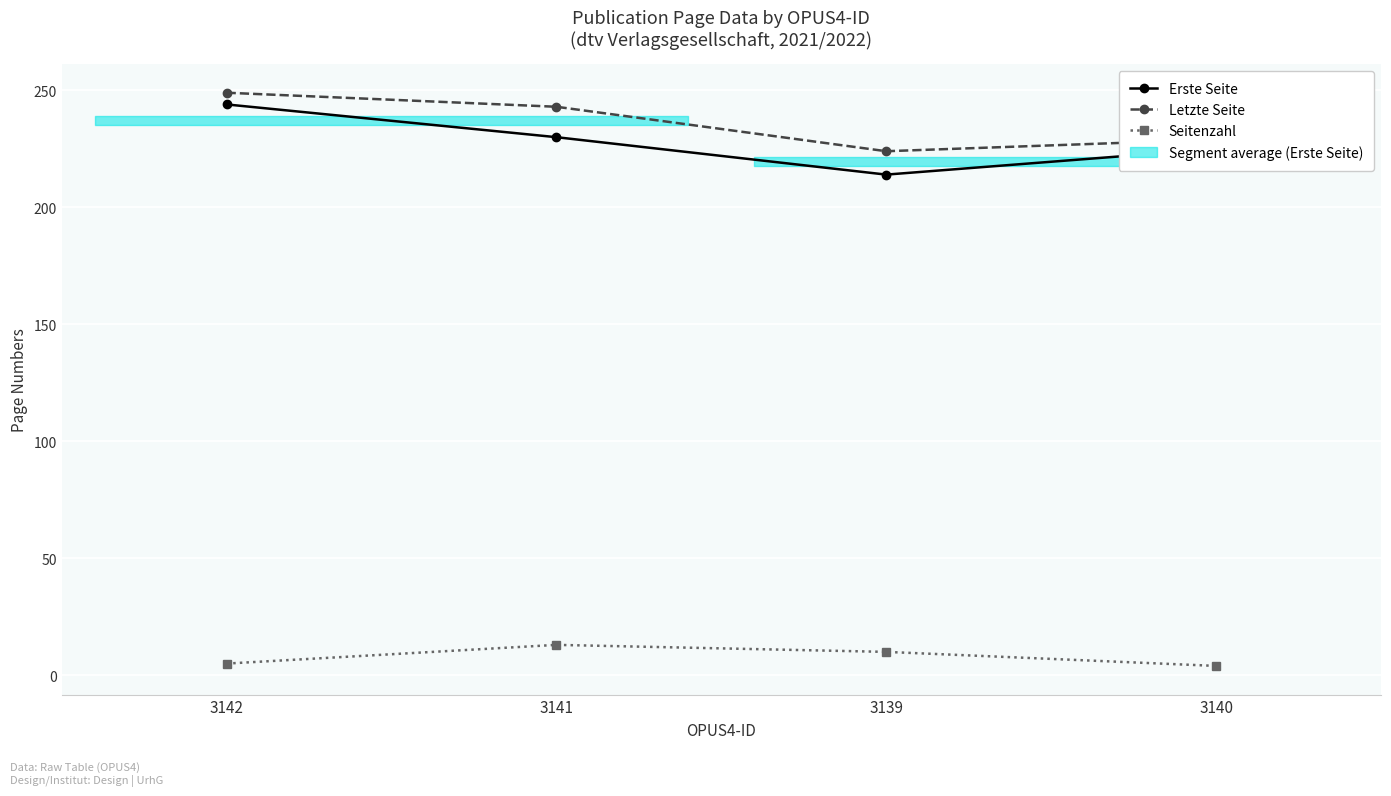

How many values in the Seitenzahl series exceed 10?

1